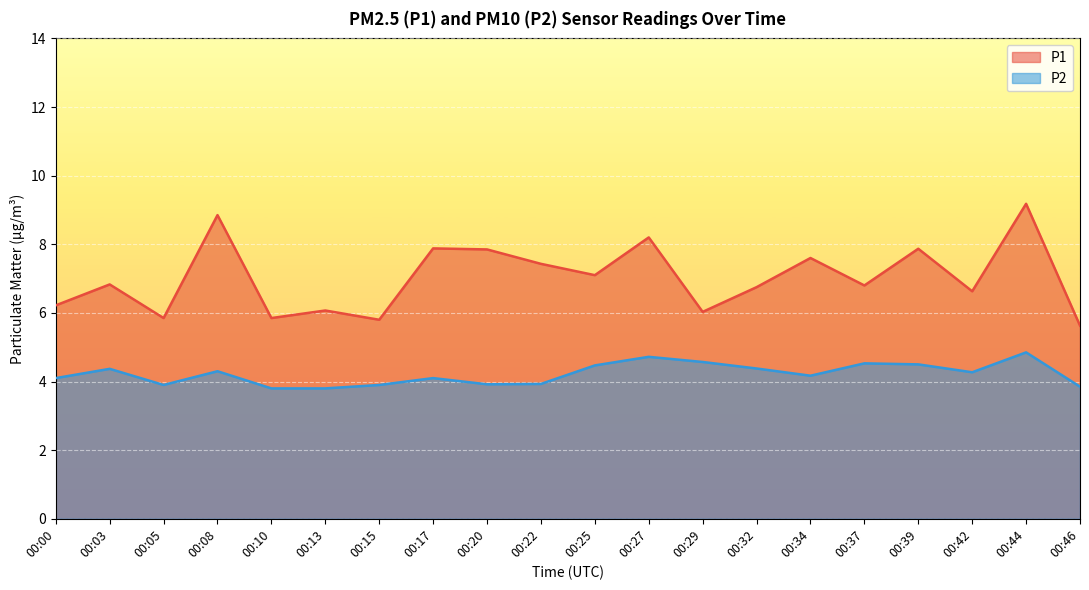

Is it true that P1 equals 10.4 at 00:32?

False